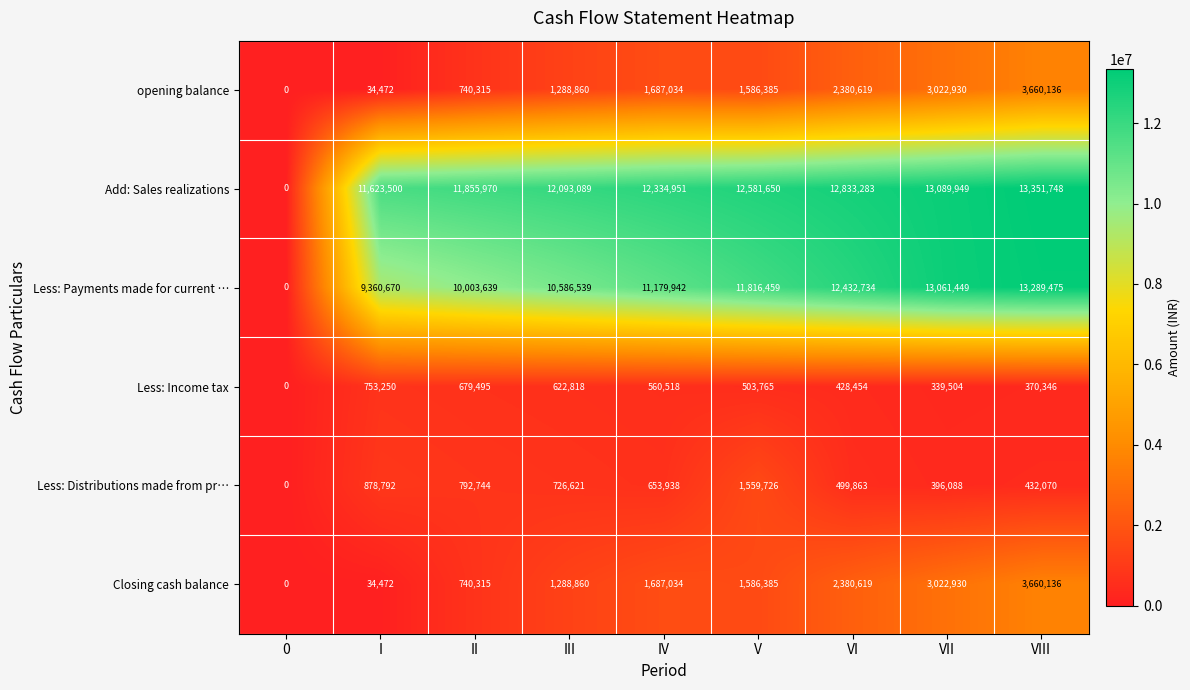

What is the average value of the opening balance series?

1600083